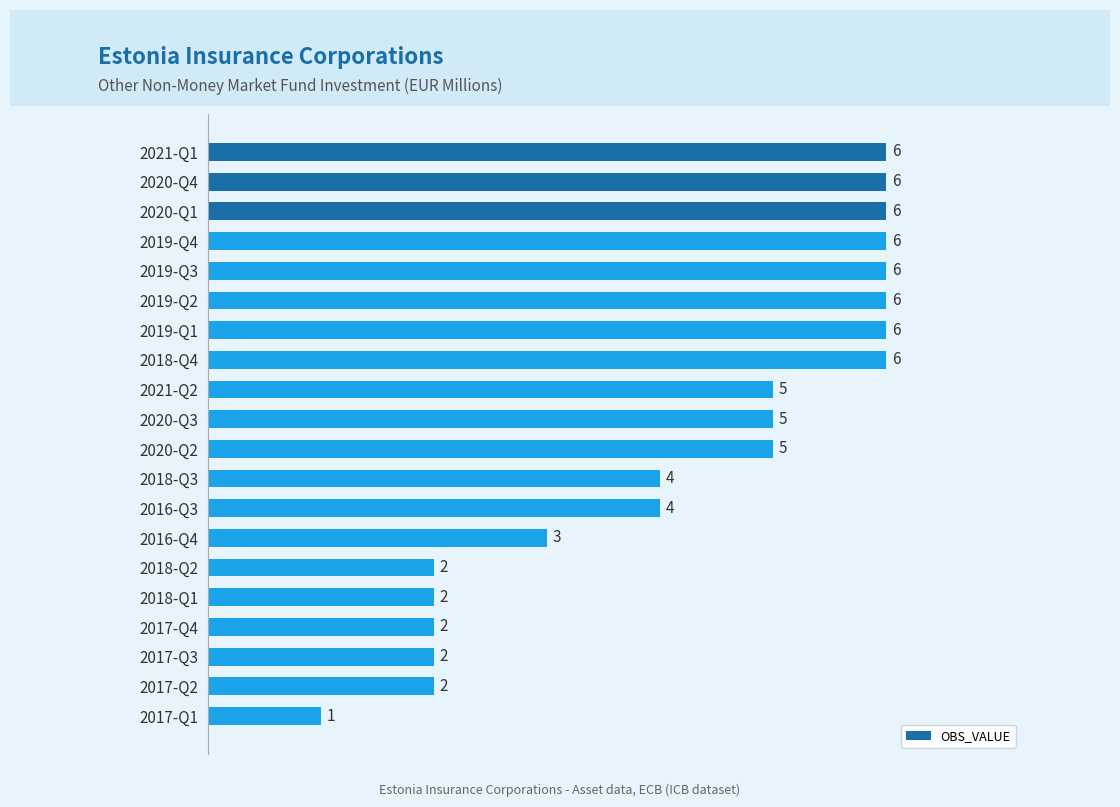

What position from the top is 2019-Q4?

4